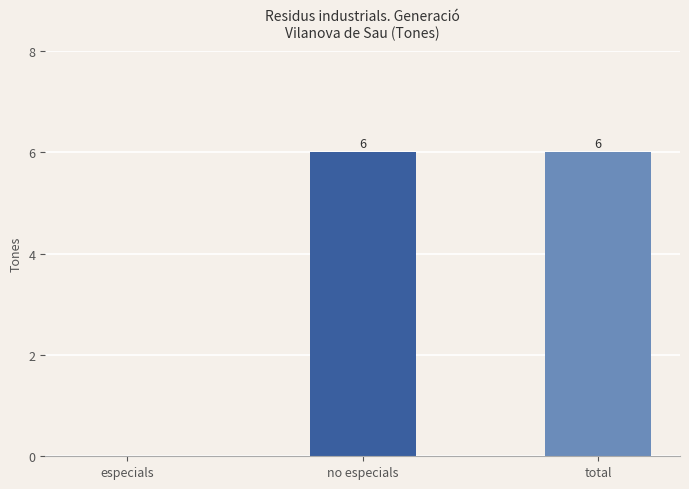

What is the greatest value displayed?

6